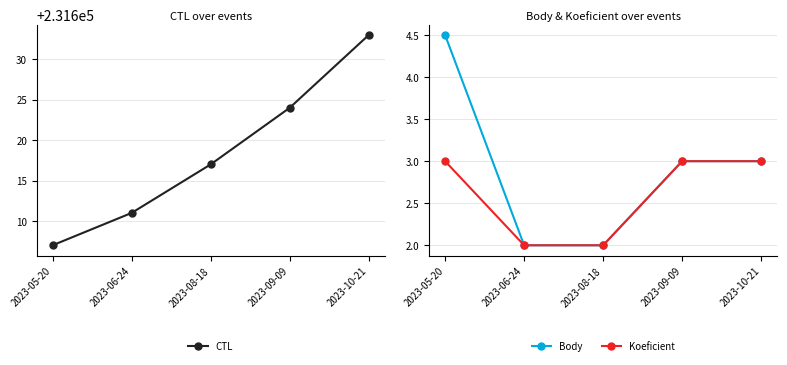

True or false: Body has a value of 4.2 at 2023-10-21.

False